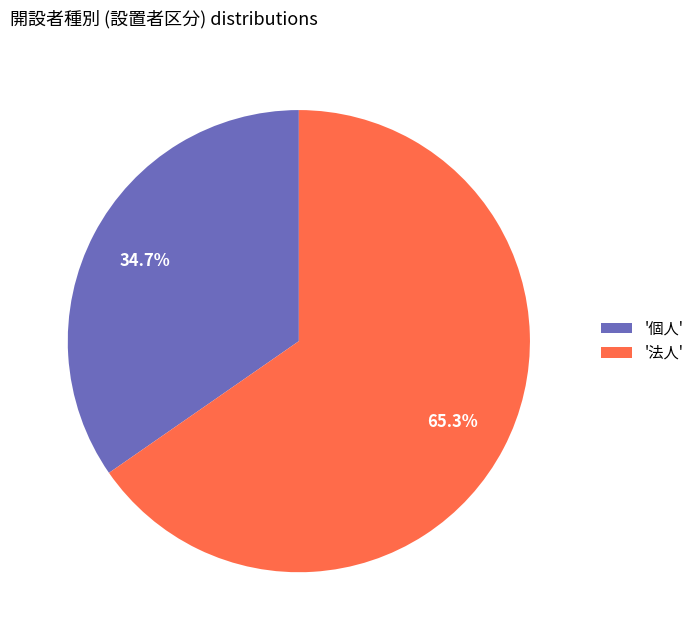

Rank the categories by value from highest to lowest.

'法人', '個人'